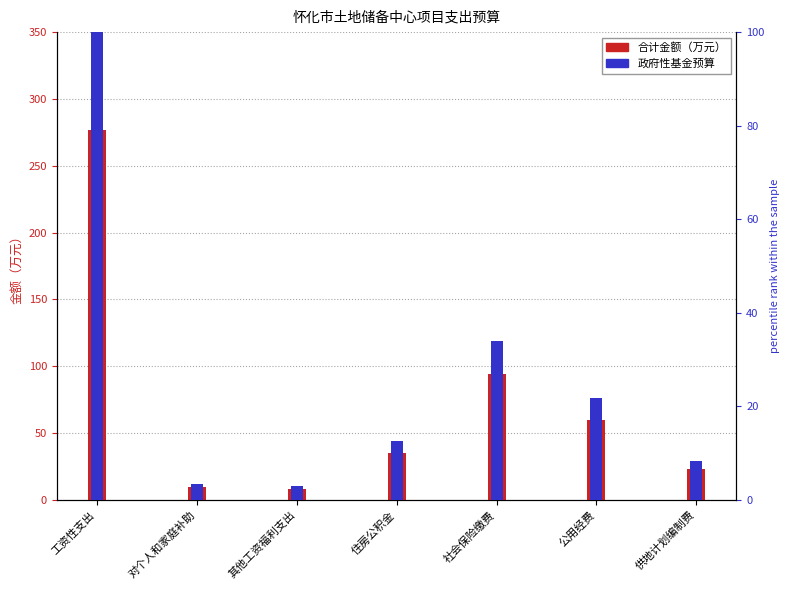

What is the approximate value at 对个人和家庭补助?

9.6